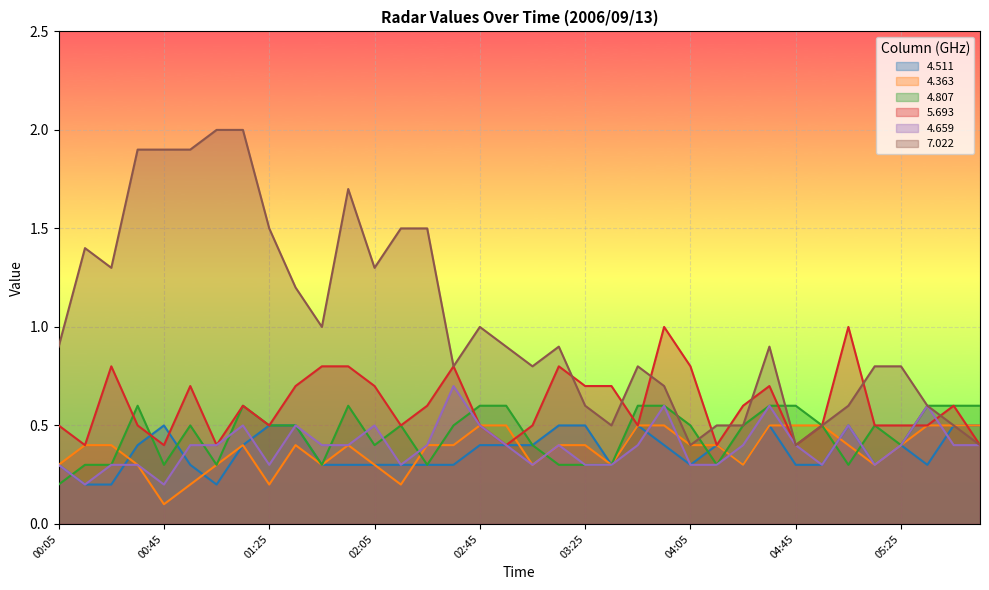

How many interior local valleys does the 5.693 series have?

9